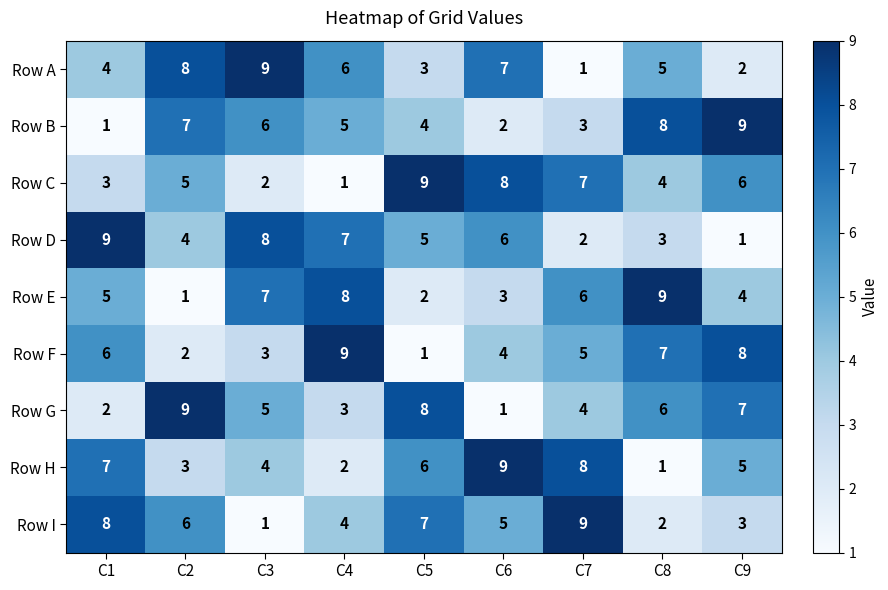

Which series changed the most between C3 and C4?

Row F